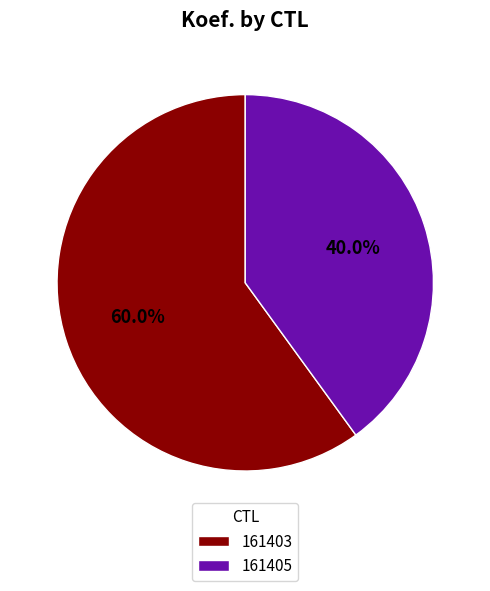

Is 161403 the majority of the pie?

Yes